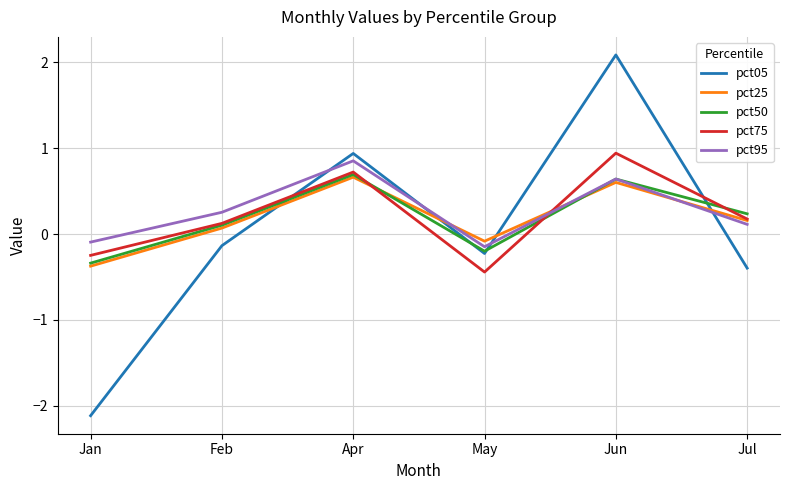

True or false: pct95 and pct75 cross at least once.

True